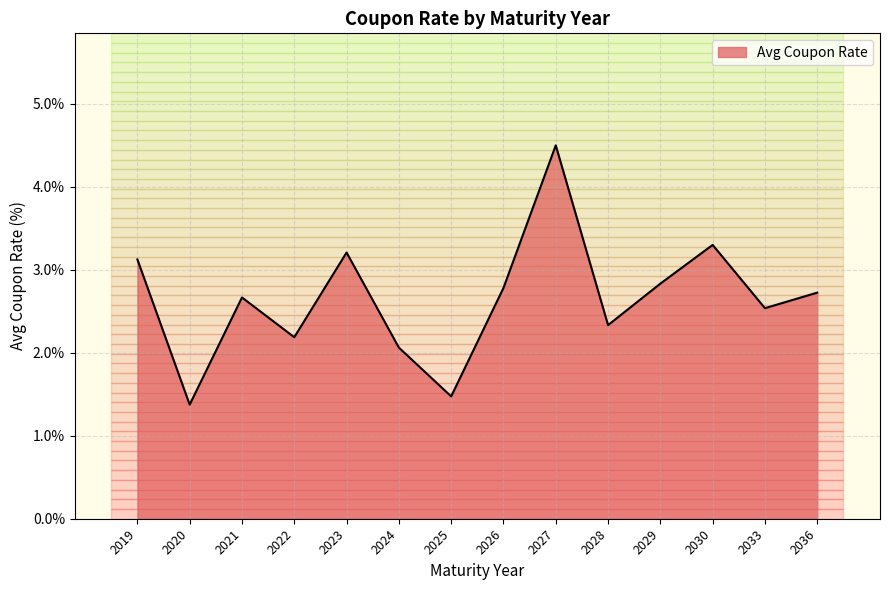

How many values are below 2?

2